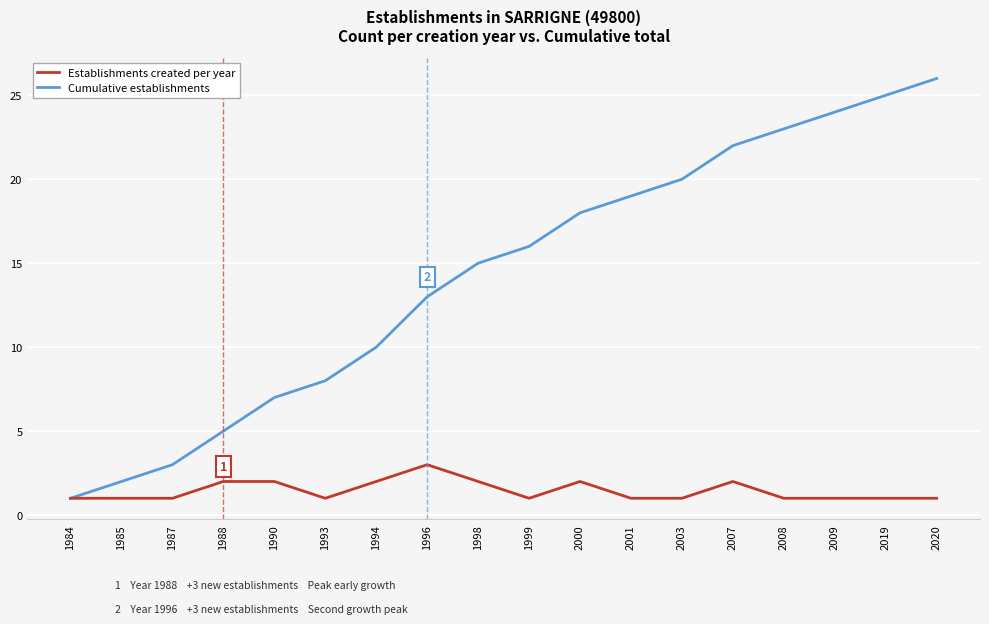

Is the value of Cumulative establishments at 2007 greater than the value of Establishments created per year at 1999?

Yes